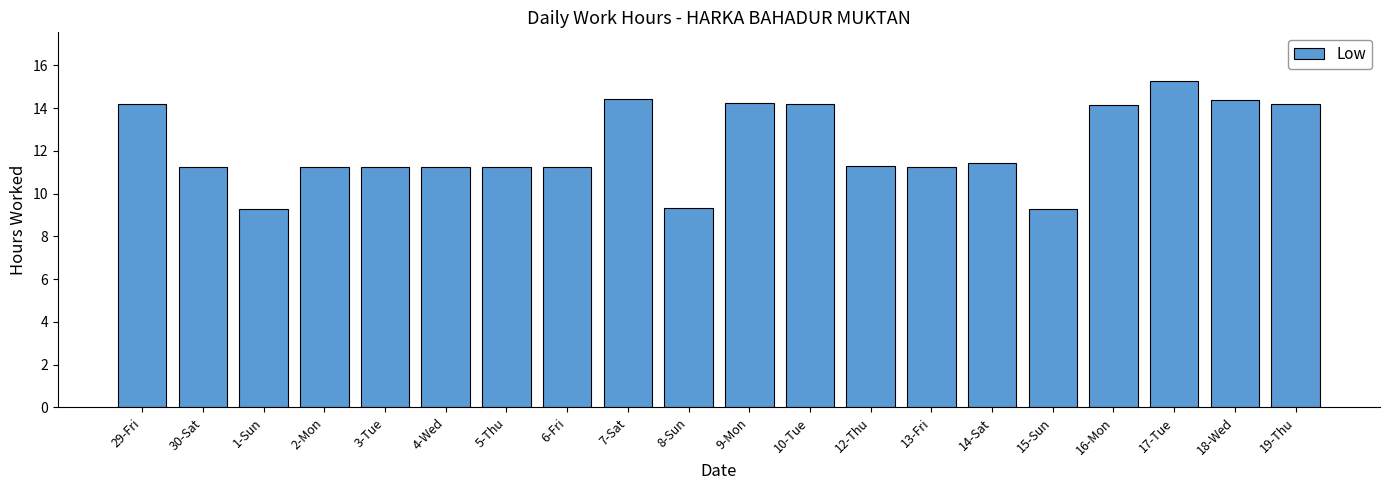

Is it true that the value at 18-Wed is 14.4?

True